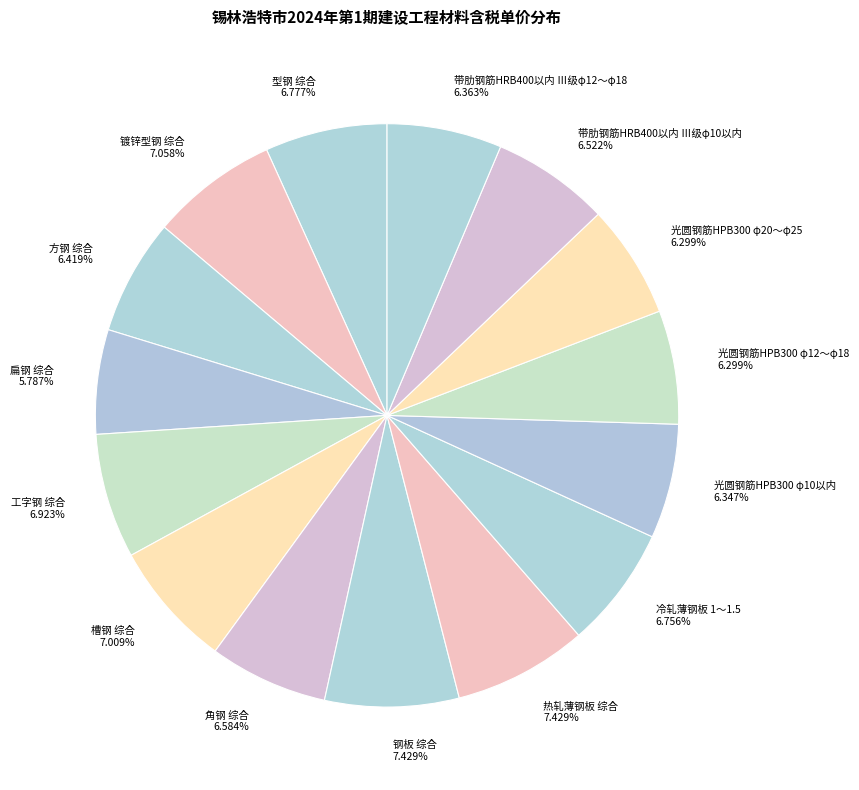

Do 工字钢 综合 and 角钢 综合 together represent more than half of the pie?

No